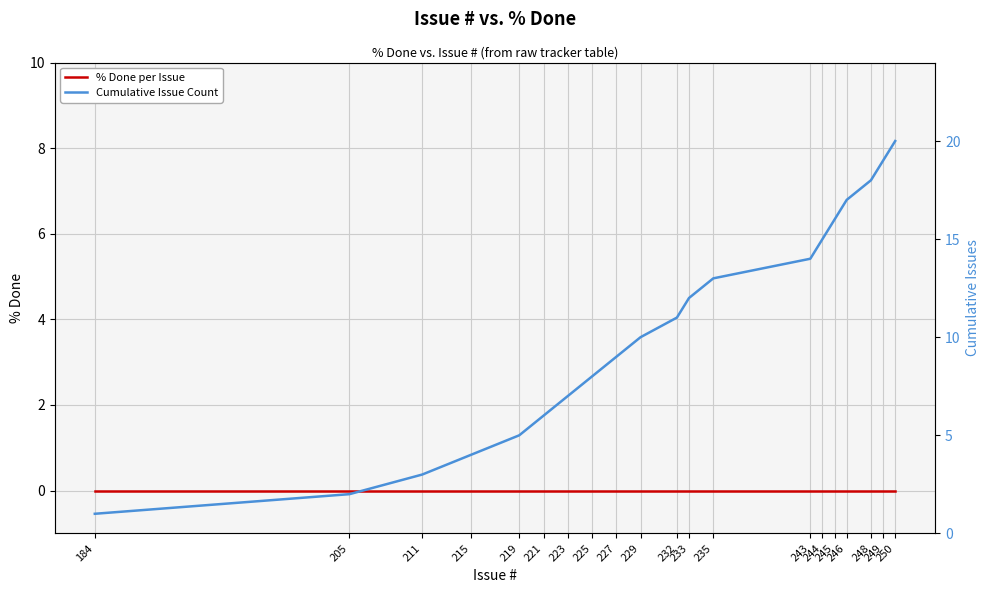

True or false: Cumulative Issue Count has more than 1 points higher than both neighbors.

False